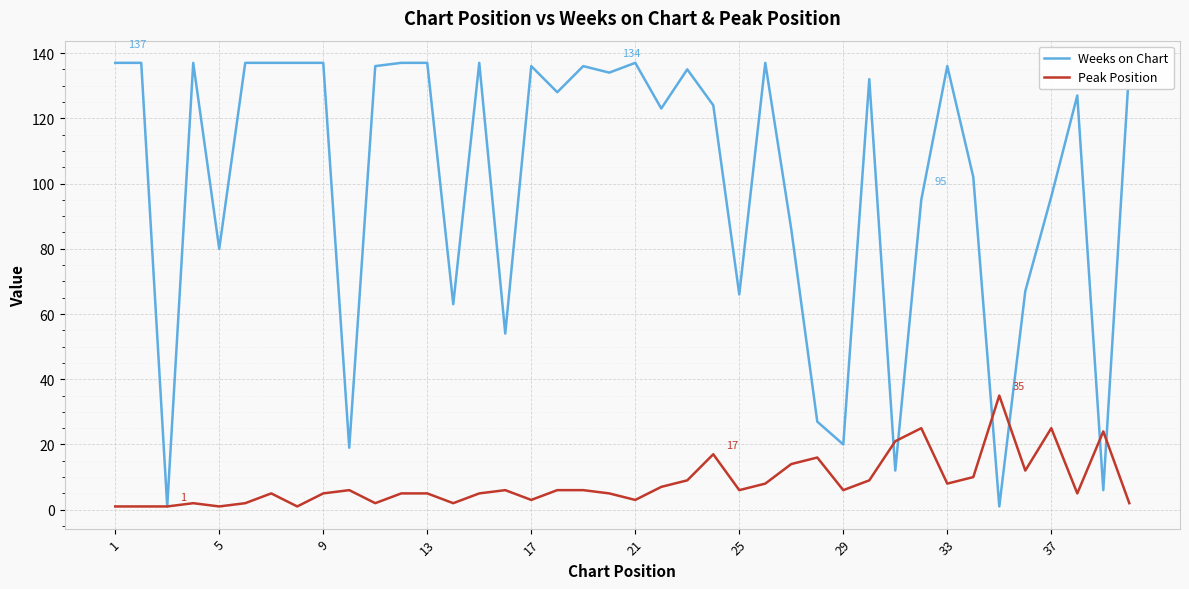

Count the number of data series in this chart.

2